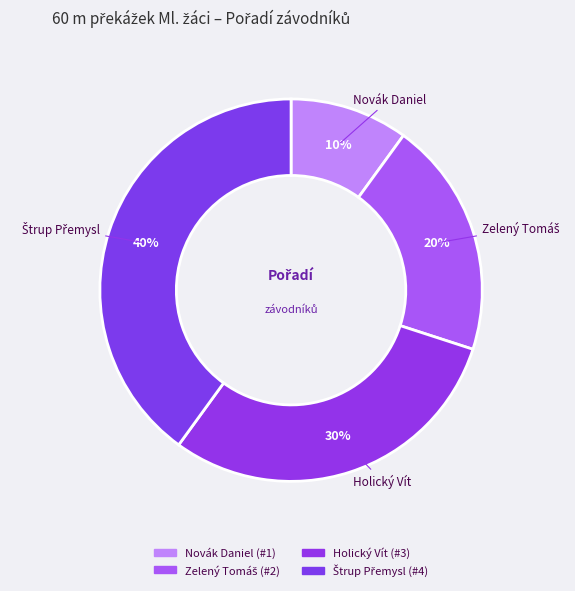

Count the number of slices in the pie.

4